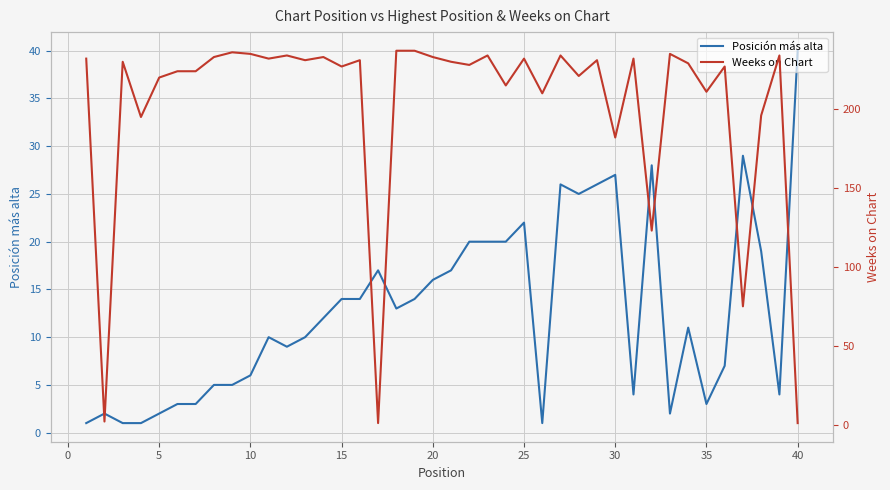

Which category has the highest value in the Posición más alta series?

40